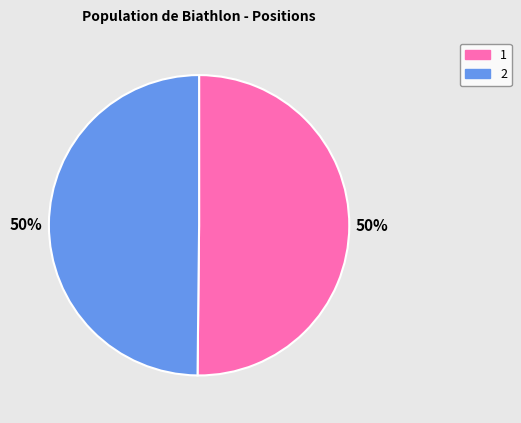

True or false: 1 accounts for 50% of the total.

True